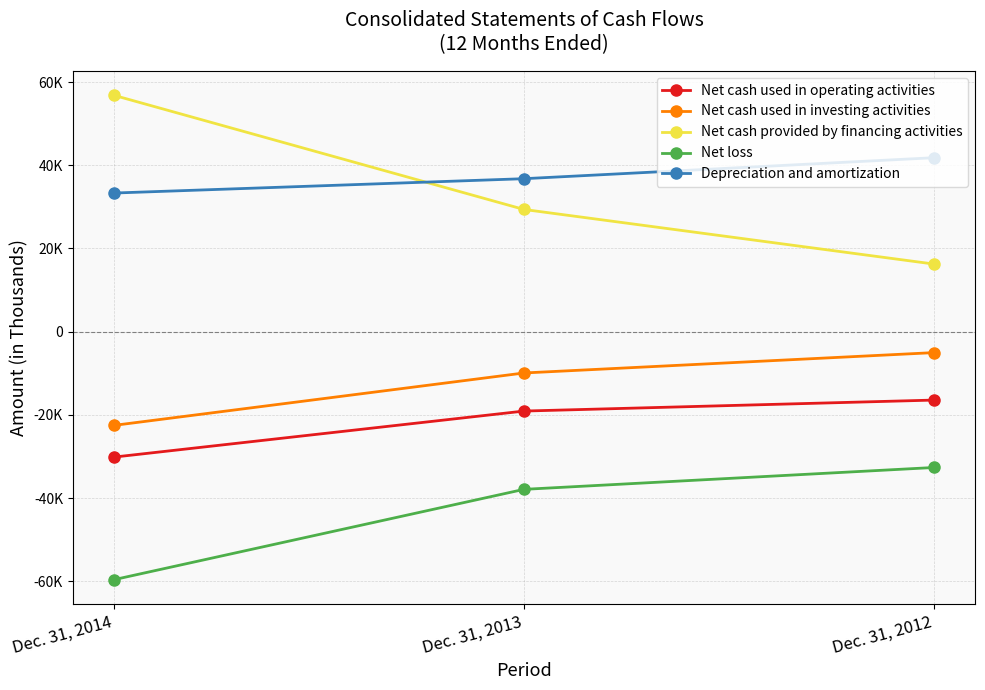

Is this an area chart (filled region under the line)?

No